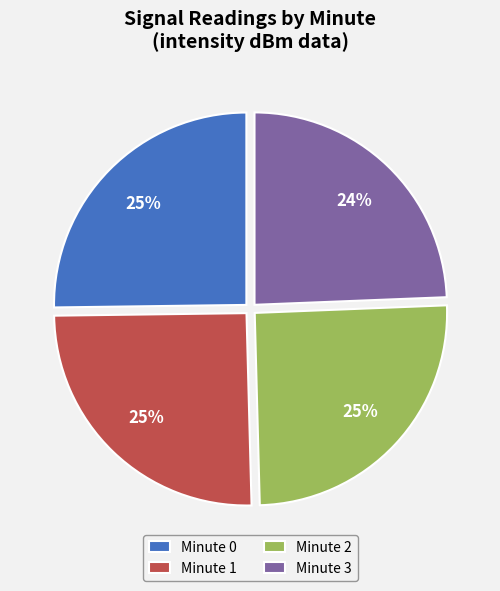

Which slice is the smallest?

Minute 3